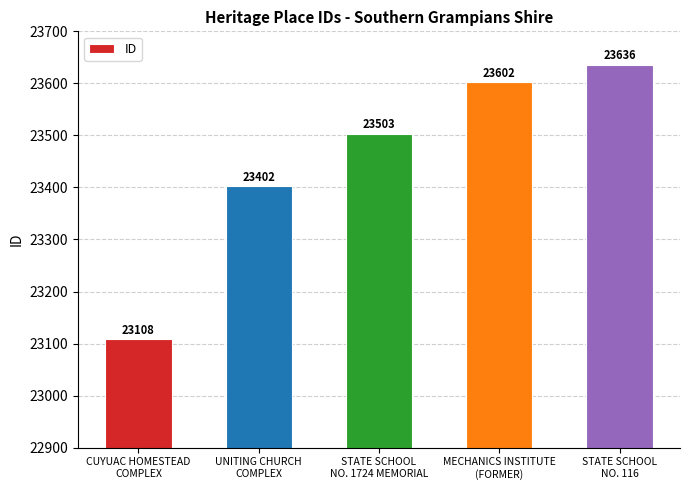

What position from the left is STATE SCHOOL
NO. 116?

5